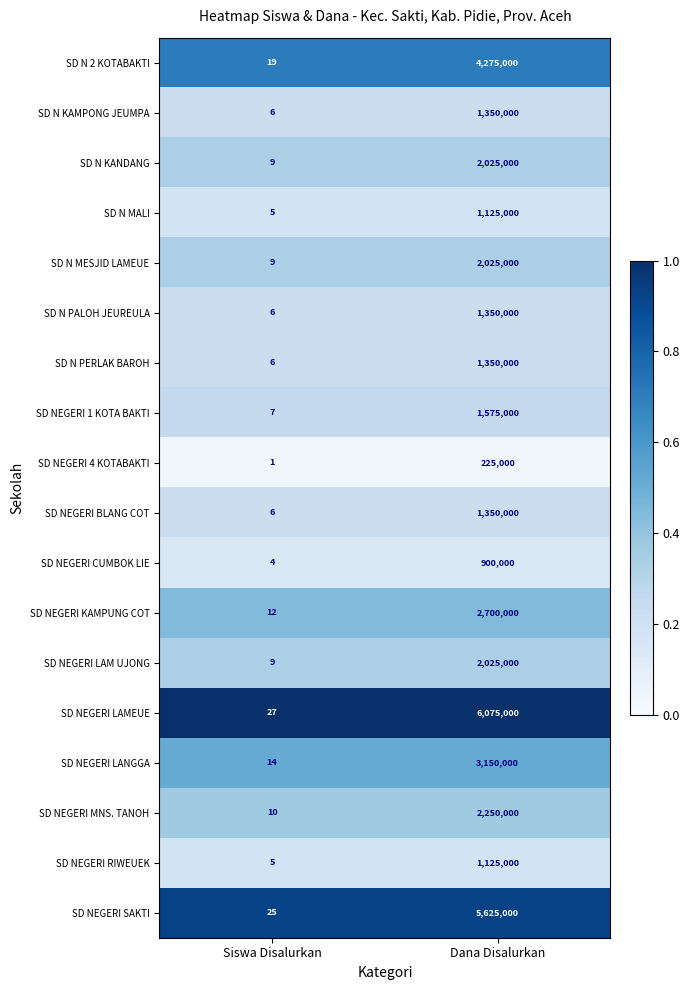

Where is SD NEGERI MNS. TANOH nearest to the value 1125005?

Siswa Disalurkan